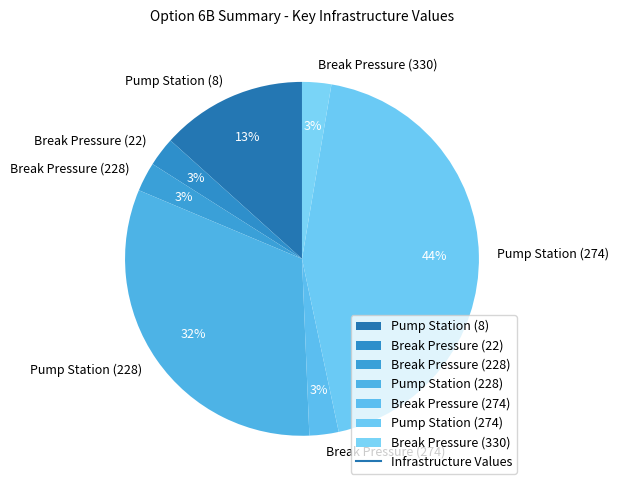

True or false: Pump Station (274) accounts for 44% of the total.

True